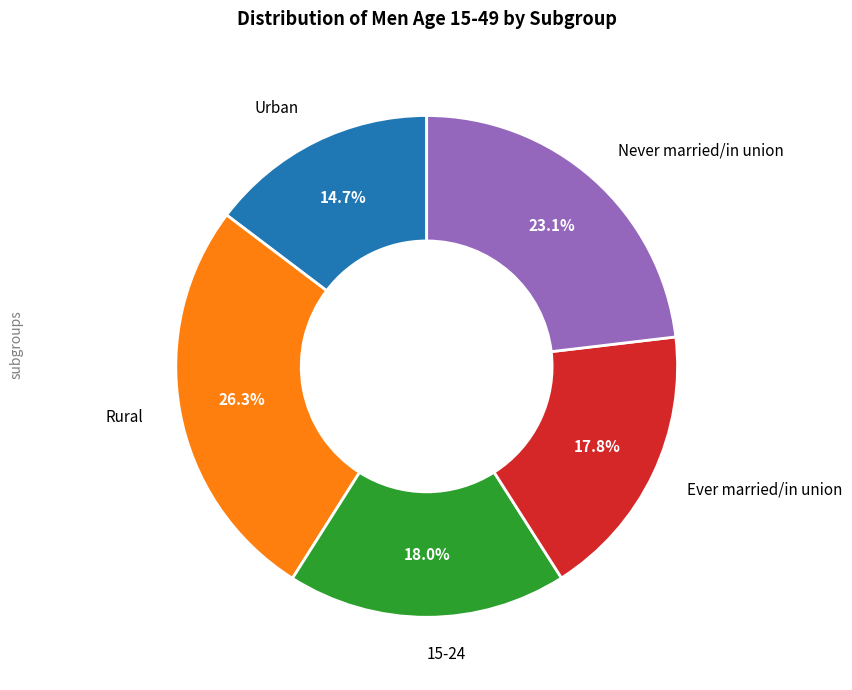

Does any single category account for the majority?

No